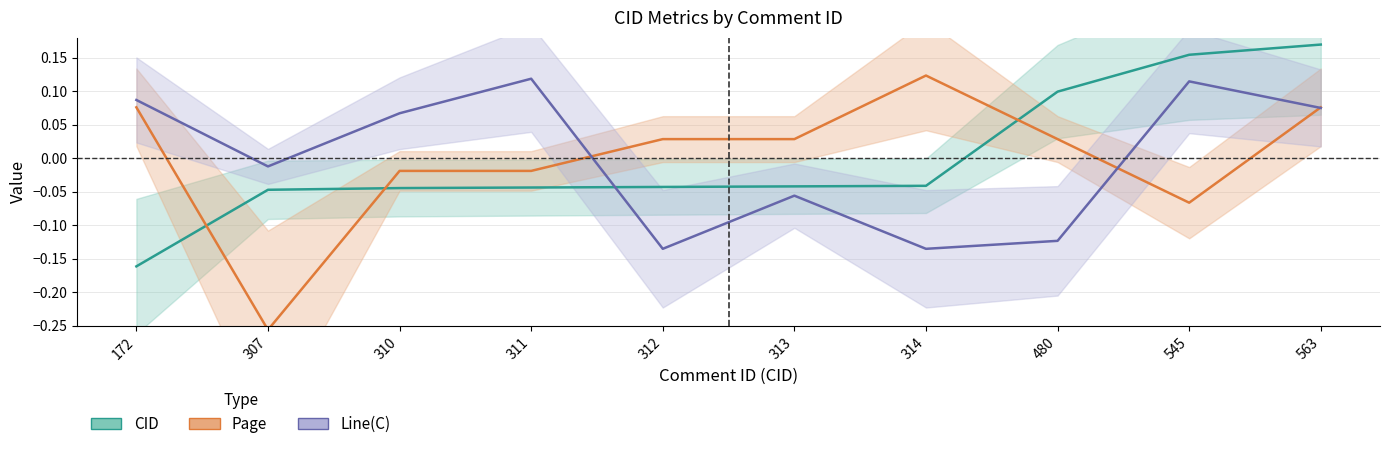

How many positive values does the CID series have?

3